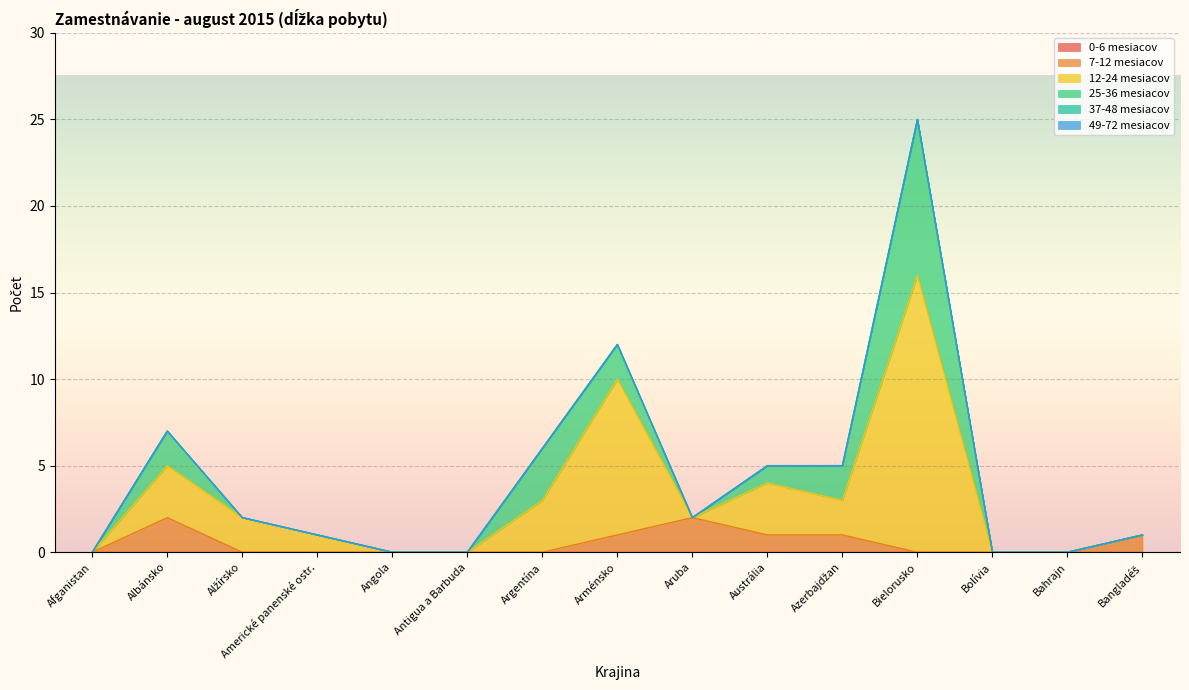

Does the chart display data point markers on the line(s)?

No